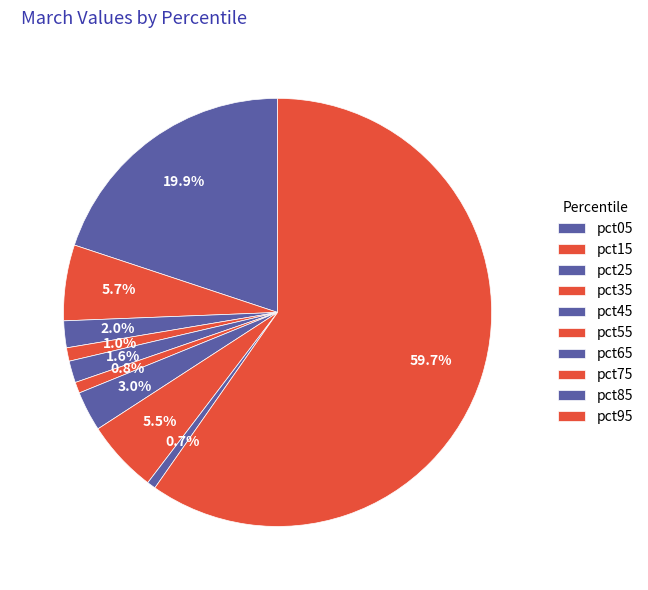

To the nearest percent, what portion does pct85 represent?

1%